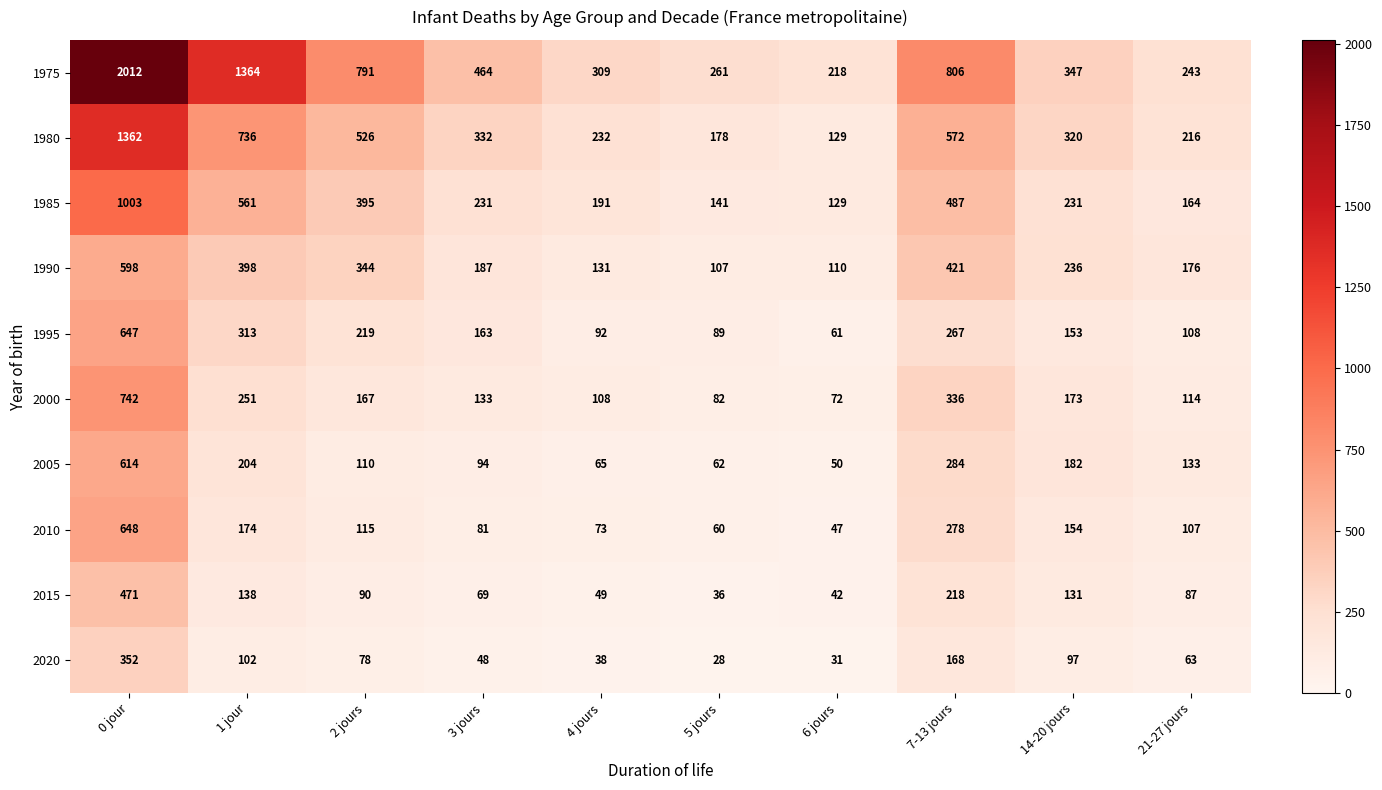

Where is 2010 nearest to the value 347?

7-13 jours